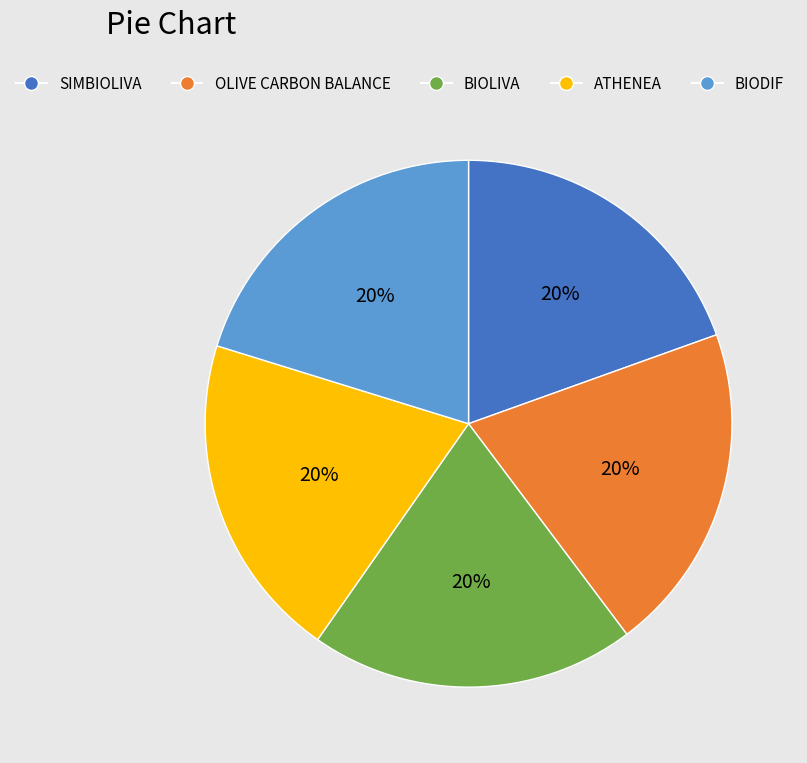

Do BIOLIVA and ATHENEA together represent more than half of the pie?

No